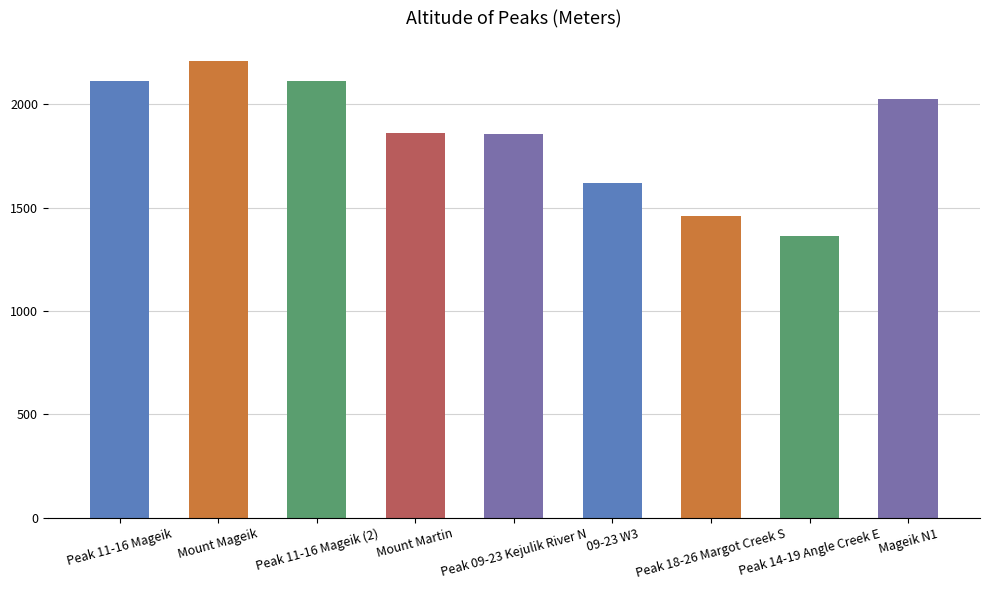

Which category has the lowest value across all series?

Peak 14-19 Angle Creek E